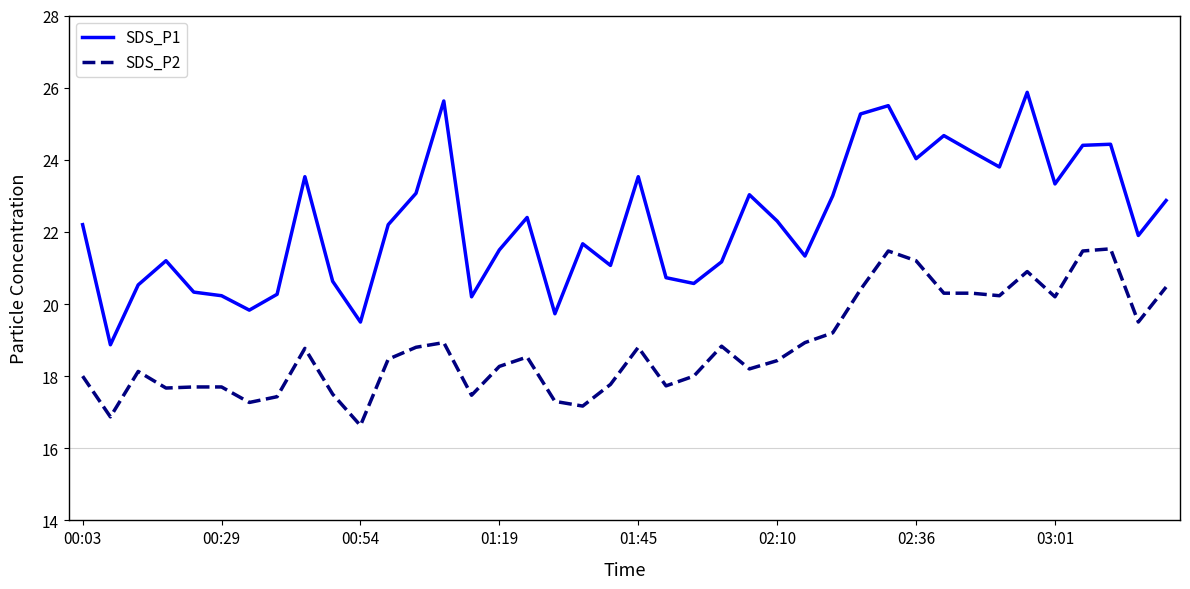

True or false: SDS_P2 and SDS_P1 intersect in this chart.

False